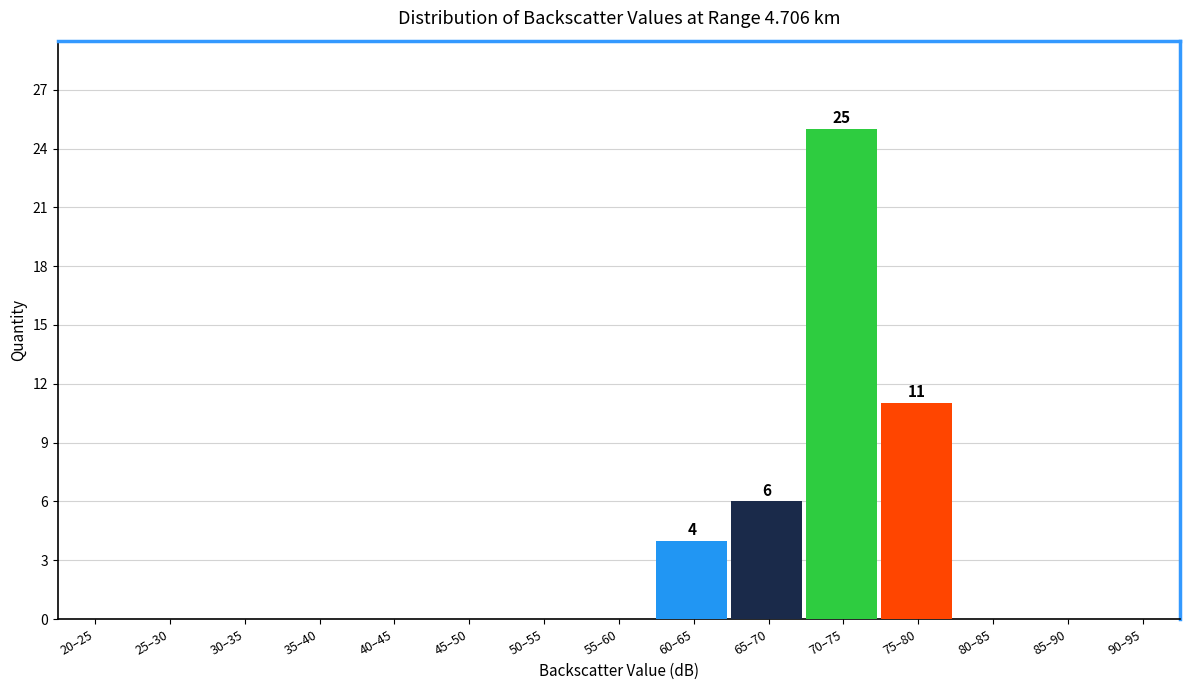

Where is the data nearest to the value 12?

75–80